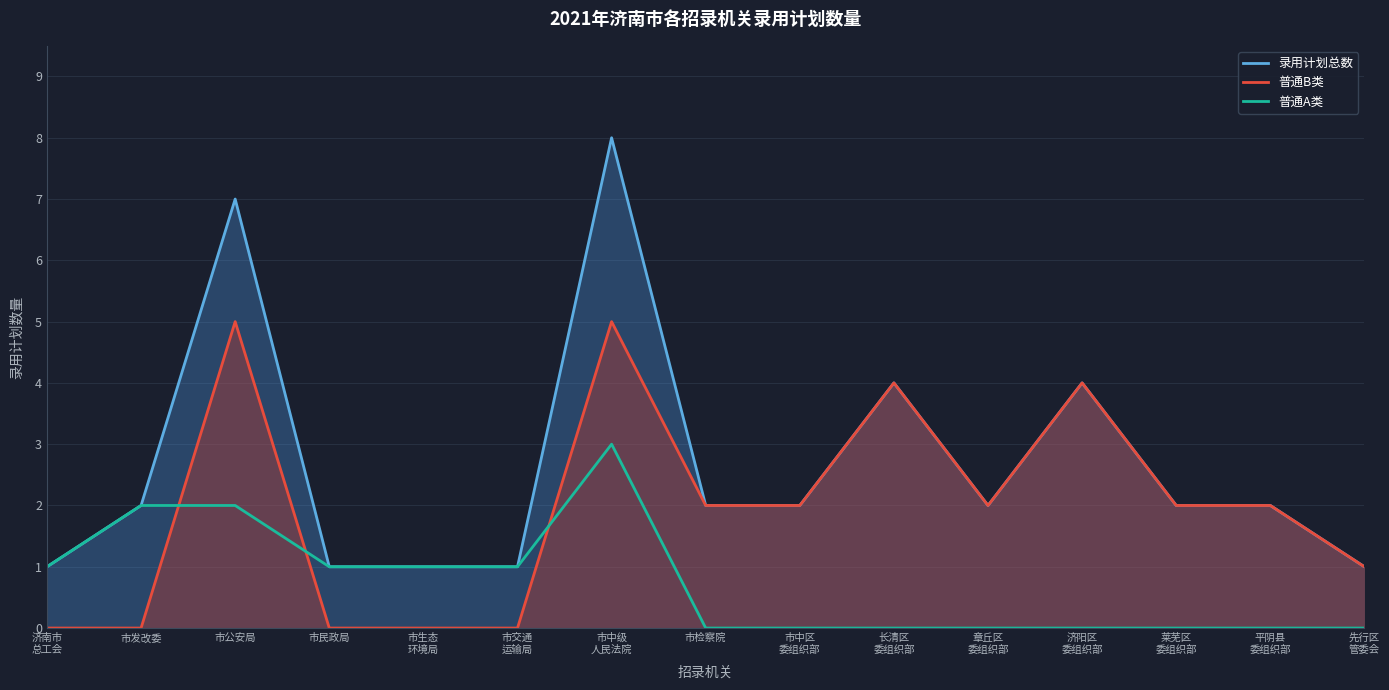

True or false: 普通B类 has more than 1 points higher than both neighbors.

True